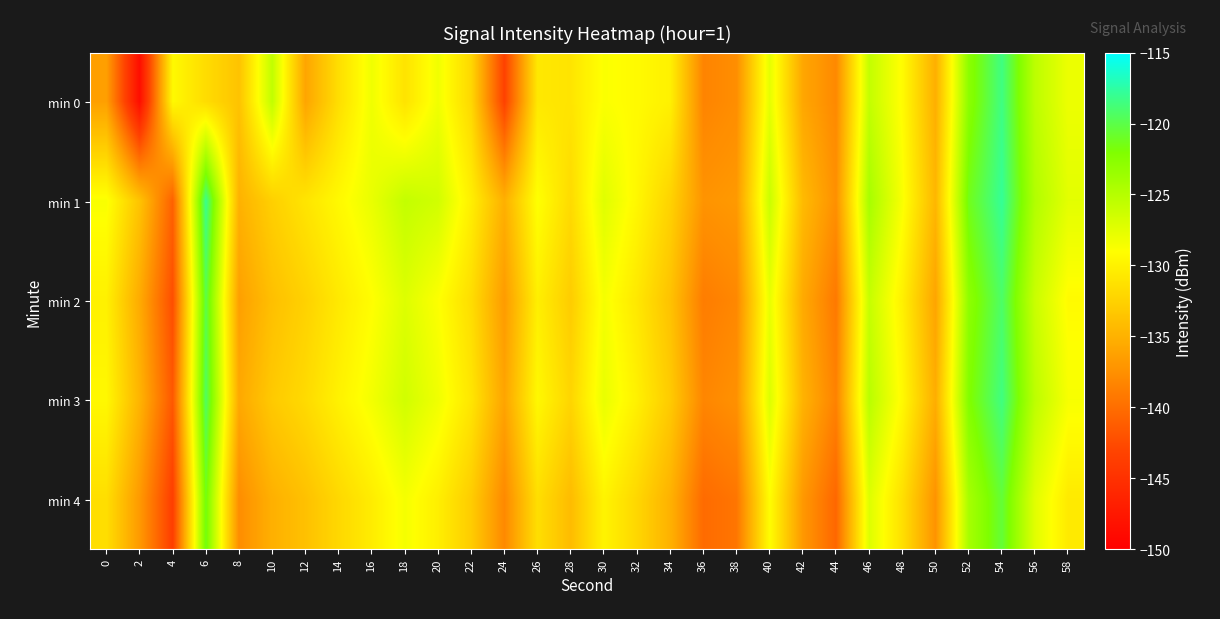

How many distinct data groups are displayed?

5